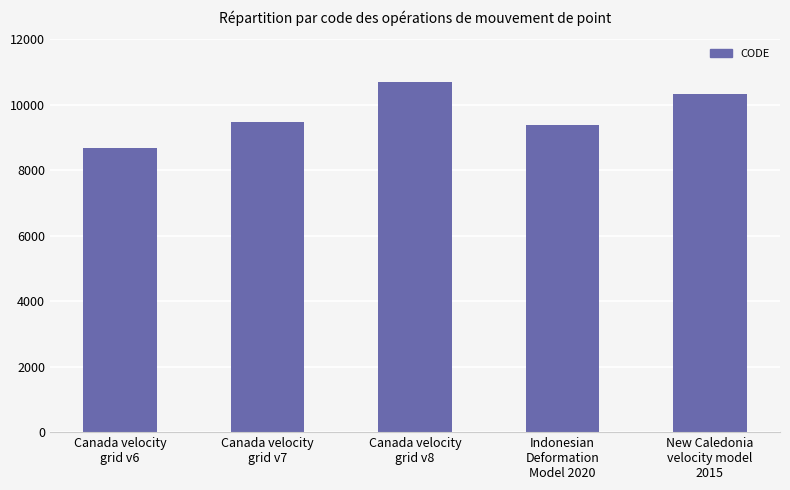

Rank the categories by value from highest to lowest.

Canada velocity
grid v8, New Caledonia
velocity model
2015, Canada velocity
grid v7, Indonesian
Deformation
Model 2020, Canada velocity
grid v6